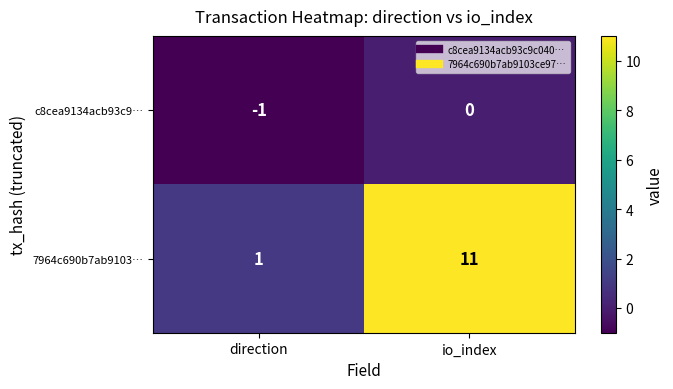

Which series has the largest range (max minus min)?

7964c690b7ab9103…